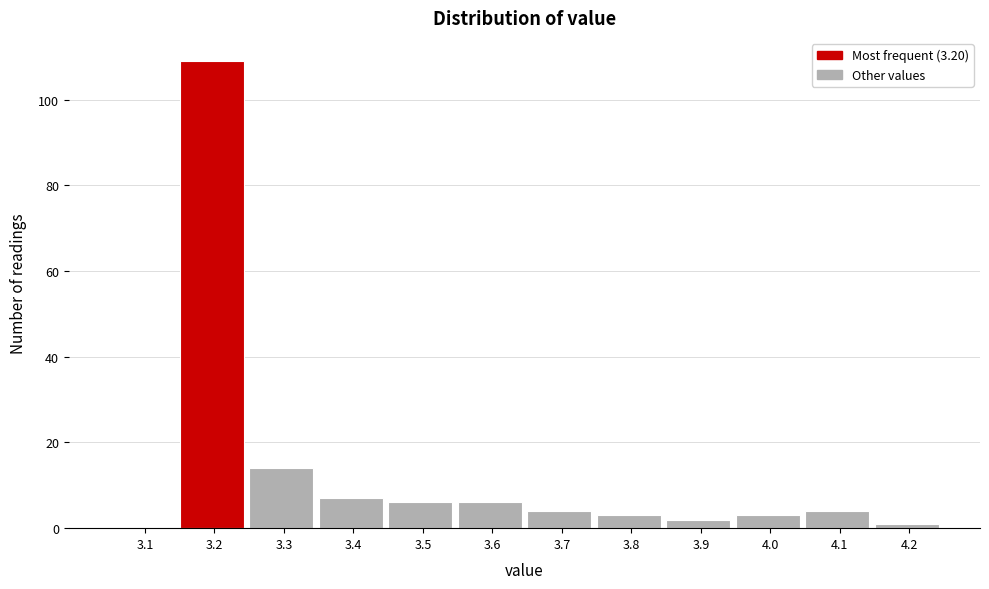

Reading left to right, transcribe all the data shown in this chart.

3.1=0	3.2=109	3.3=14	3.4=7	3.5=6	3.6=6	3.7=4	3.8=3	3.9=2	4.0=3	4.1=4	4.2=1